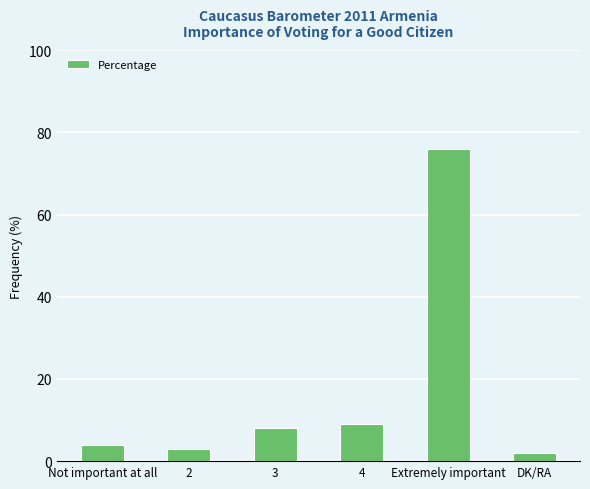

Does the chart contain any negative values?

No